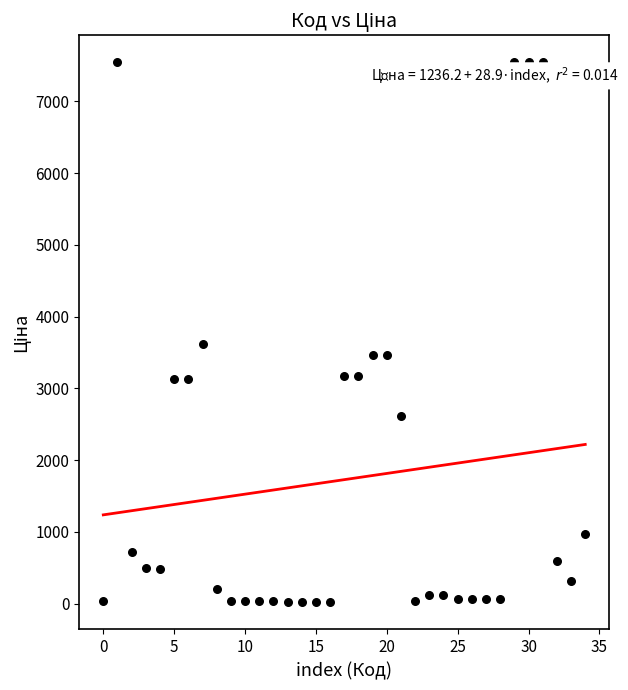

What is the range of Y values (max minus min)?

7530.0